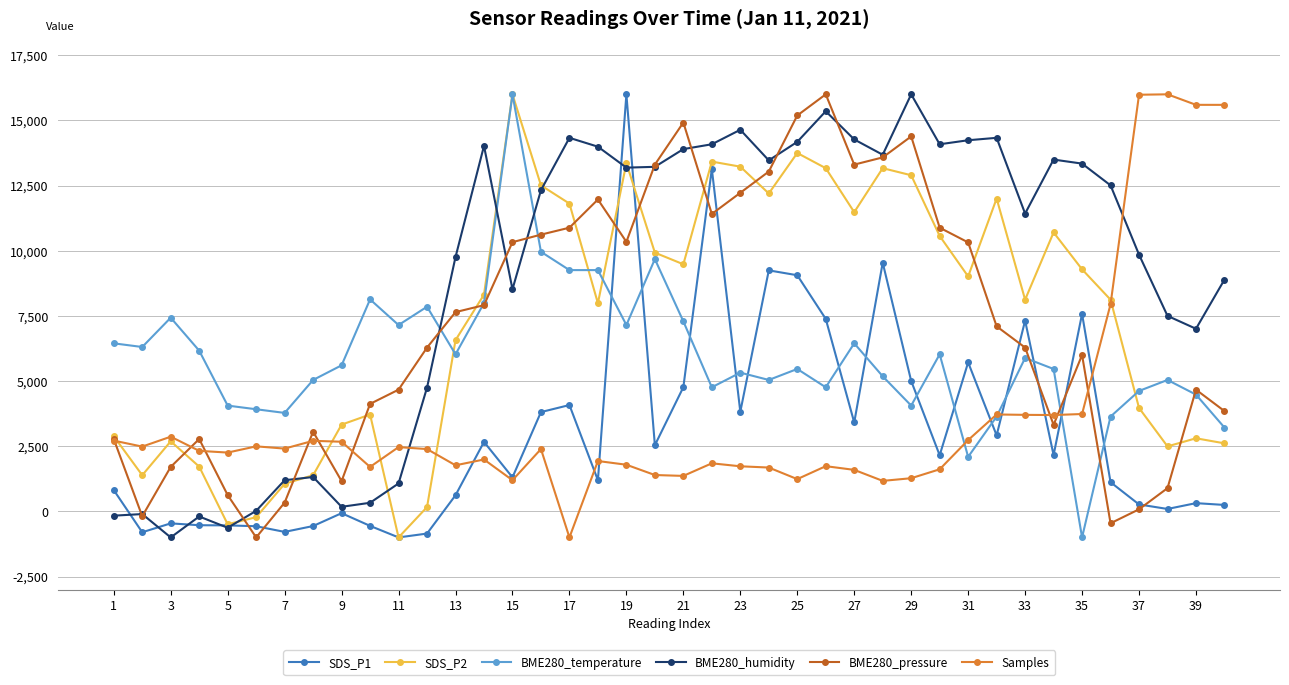

What is the maximum value for BME280_humidity?

16000.0